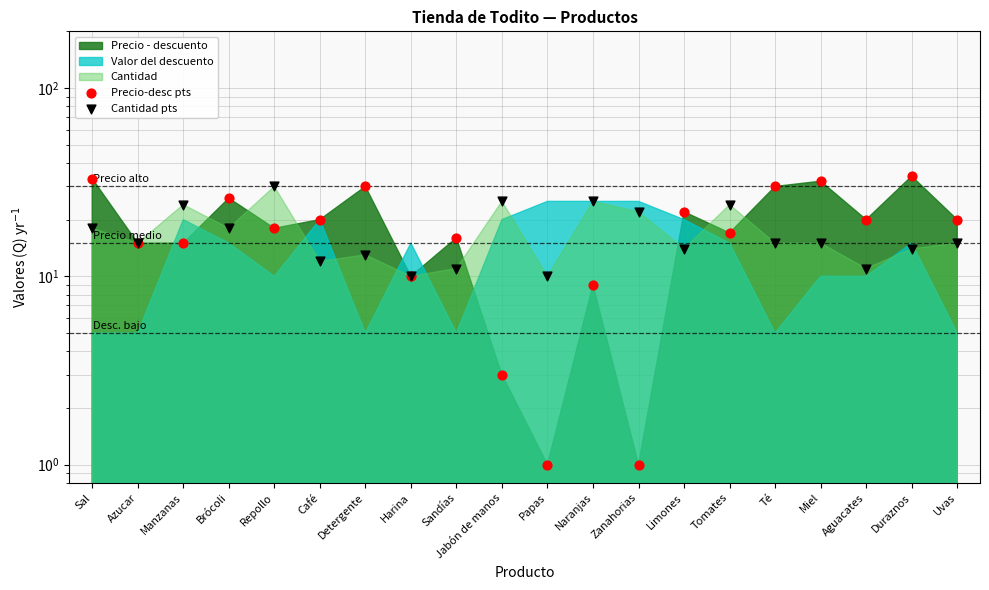

Which series reaches the minimum Y coordinate?

Precio-desc pts